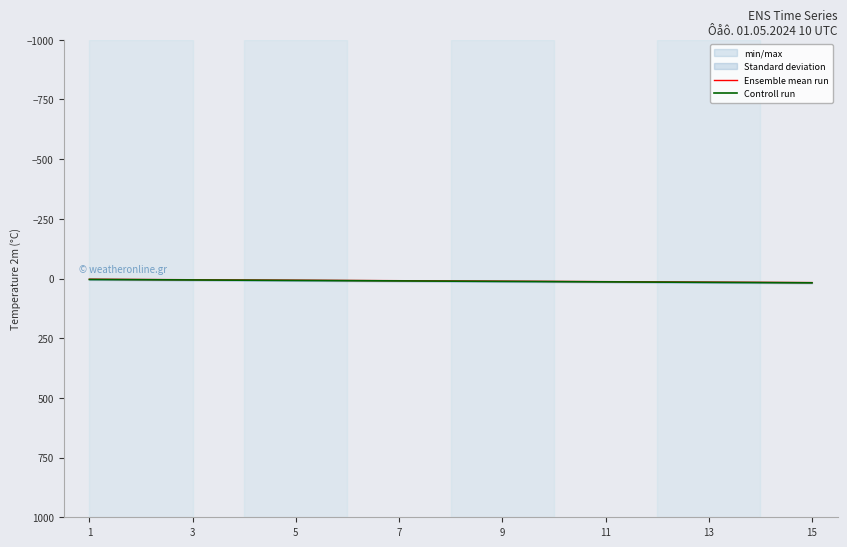

What is the sum of the Ensemble mean run values at 11 and 9?

24